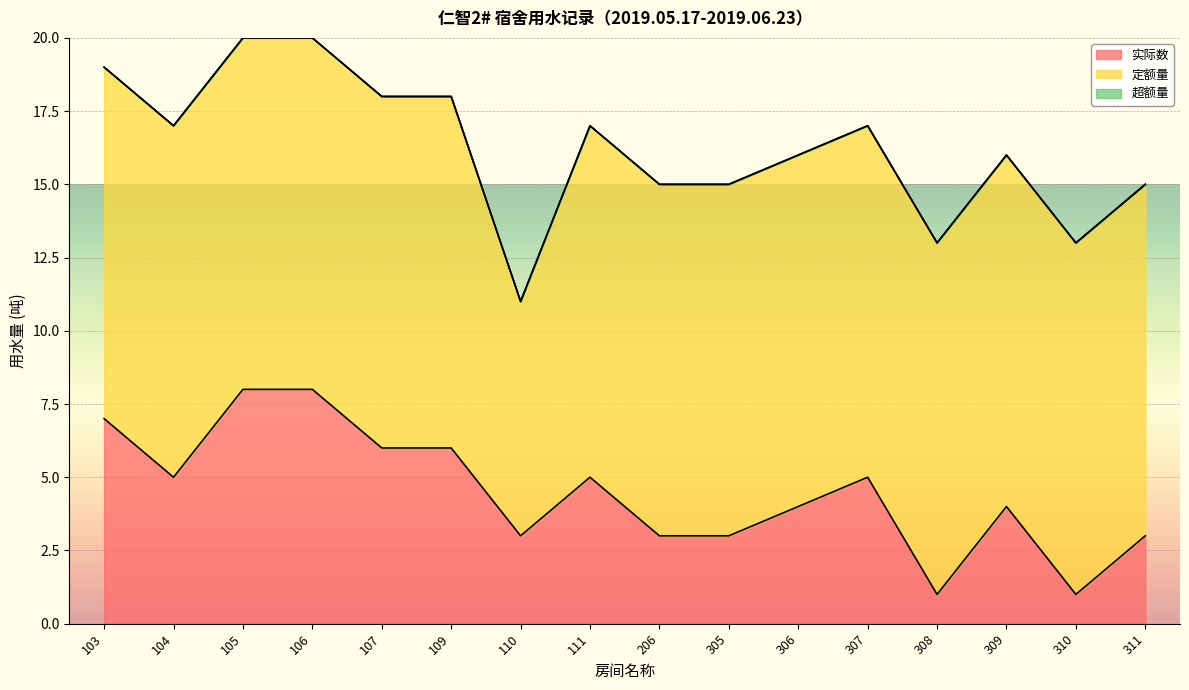

What is the minimum value for 实际数?

1